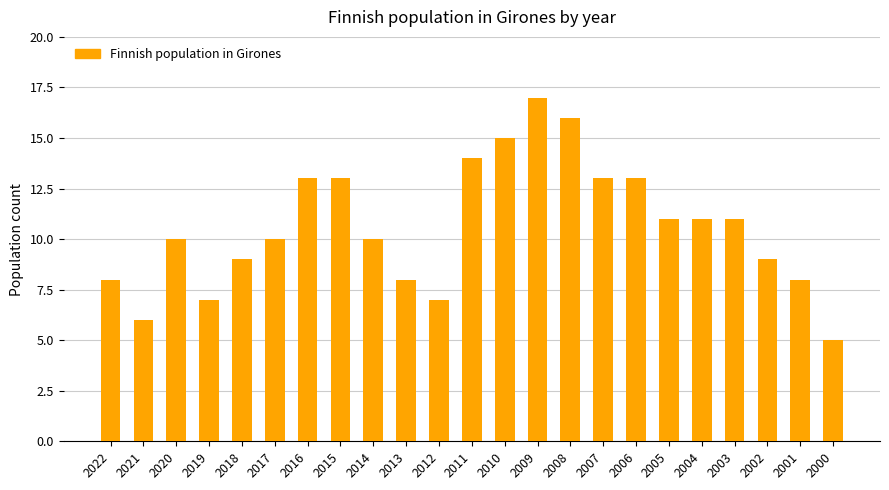

What is the value of the 5th bar from the left?

9